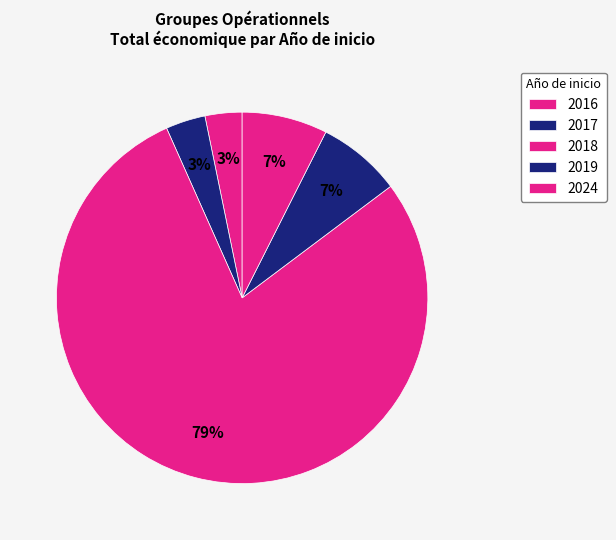

Which slice is the largest?

2018